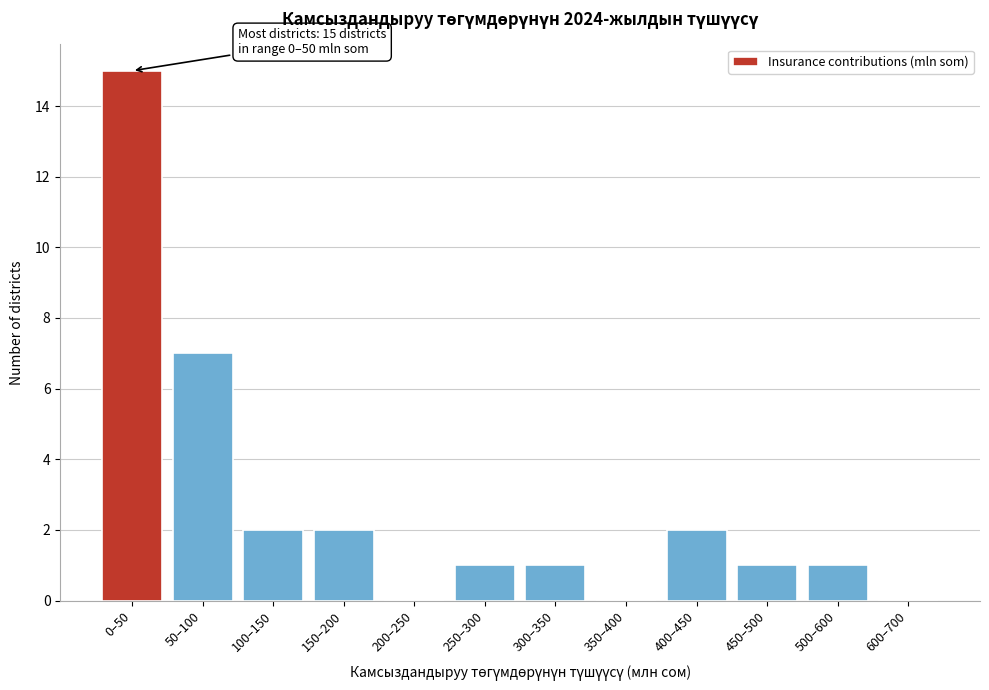

Reading left to right, transcribe all the data shown in this chart.

0–50=15	50–100=7	100–150=2	150–200=2	200–250=0	250–300=1	300–350=1	350–400=0	400–450=2	450–500=1	500–600=1	600–700=0